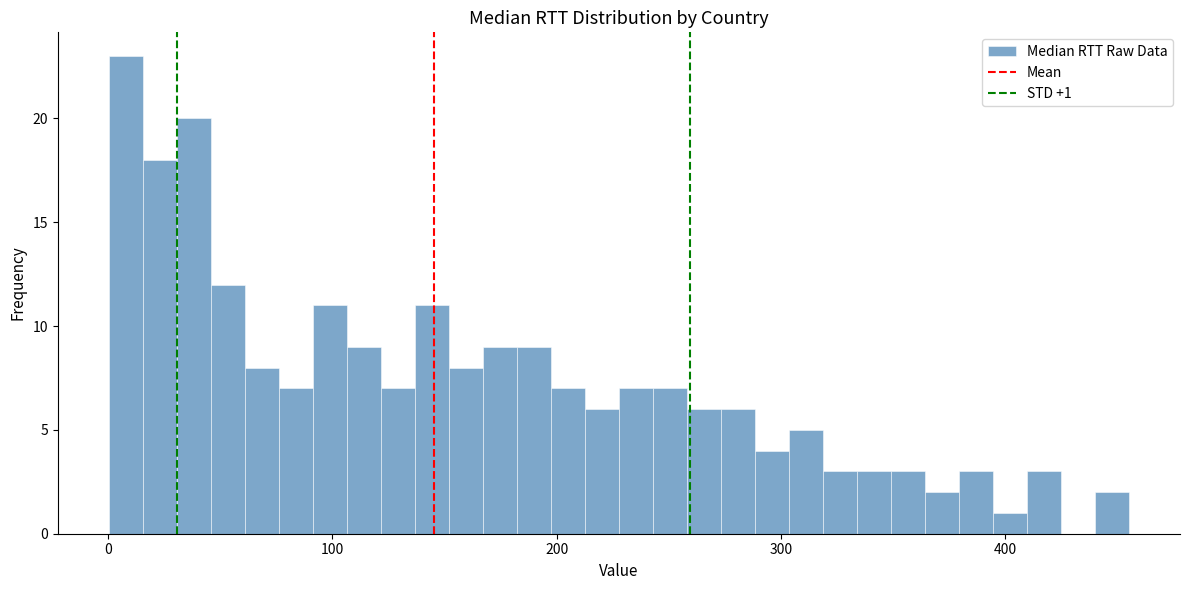

Around what value on the x-axis is the tallest bar? Give the approximate position of its centre, as read against the axis.

10